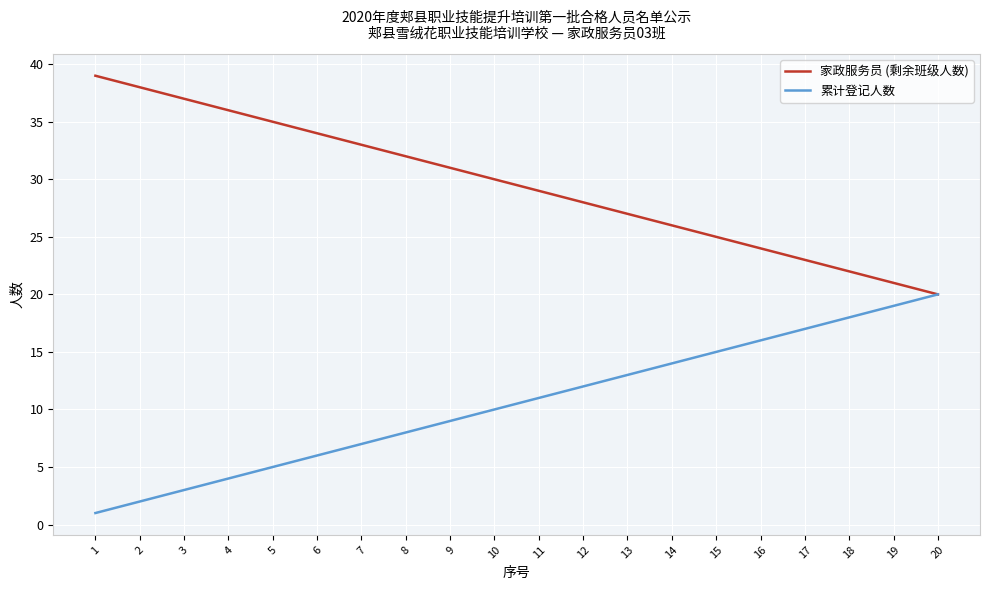

At which category does the chart reach its minimum across all series?

1